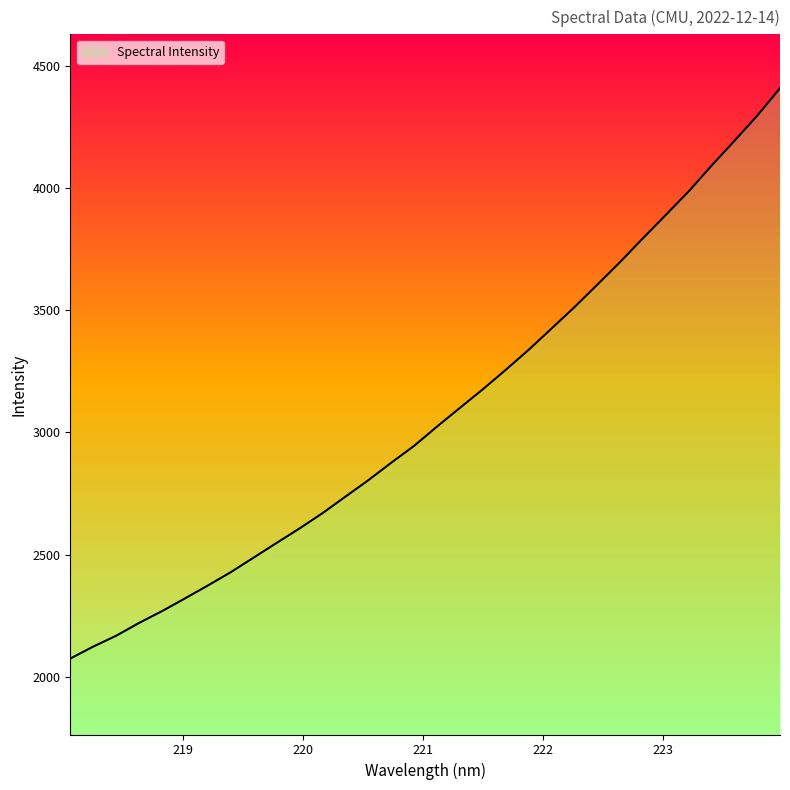

What is the maximum value shown in the chart?

4410.3